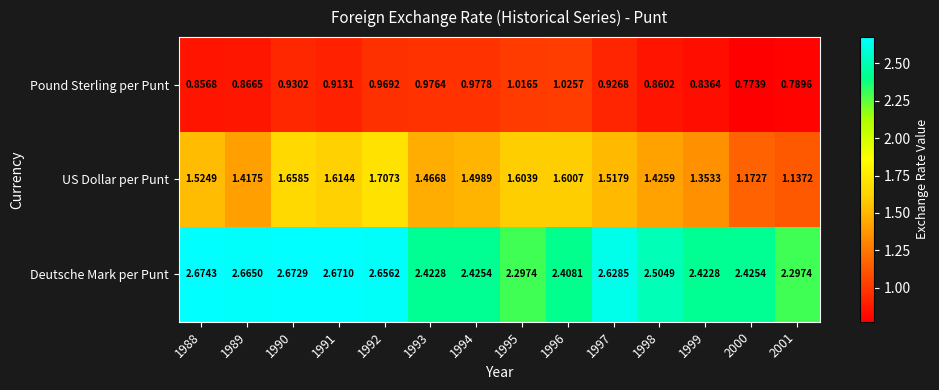

Which series has the largest range (max minus min)?

US Dollar per Punt